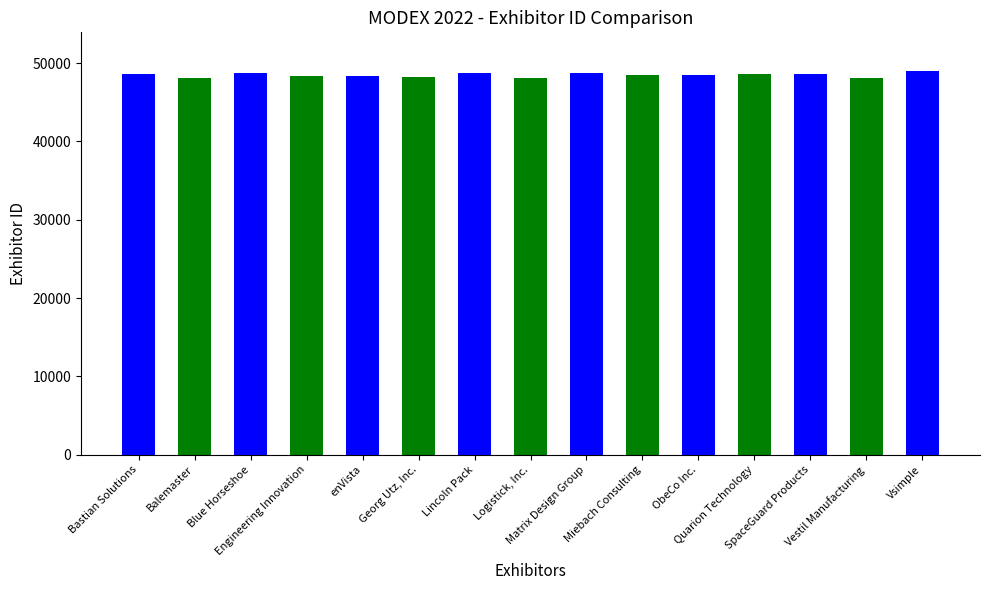

List the labels in order of value, smallest first.

Logistick, Inc., Balemaster, Vestil Manufacturing, Georg Utz, Inc., Engineering Innovation, enVista, Miebach Consulting, ObeCo Inc., SpaceGuard Products, Bastian Solutions, Quarion Technology, Lincoln Pack, Blue Horseshoe, Matrix Design Group, Vsimple